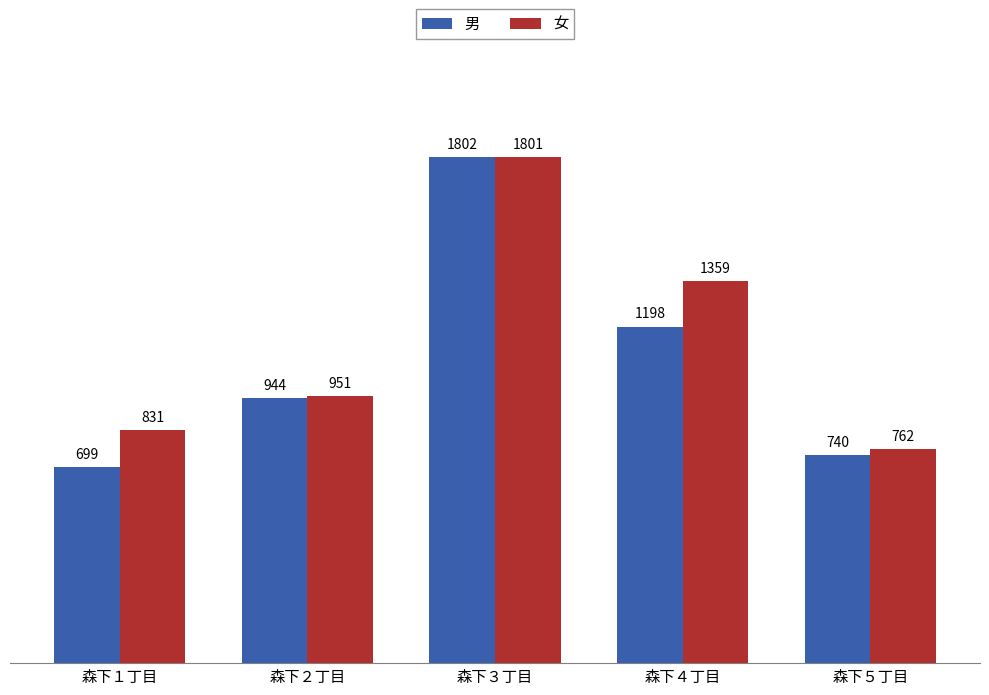

At which label is 男 closest to 1250?

森下４丁目